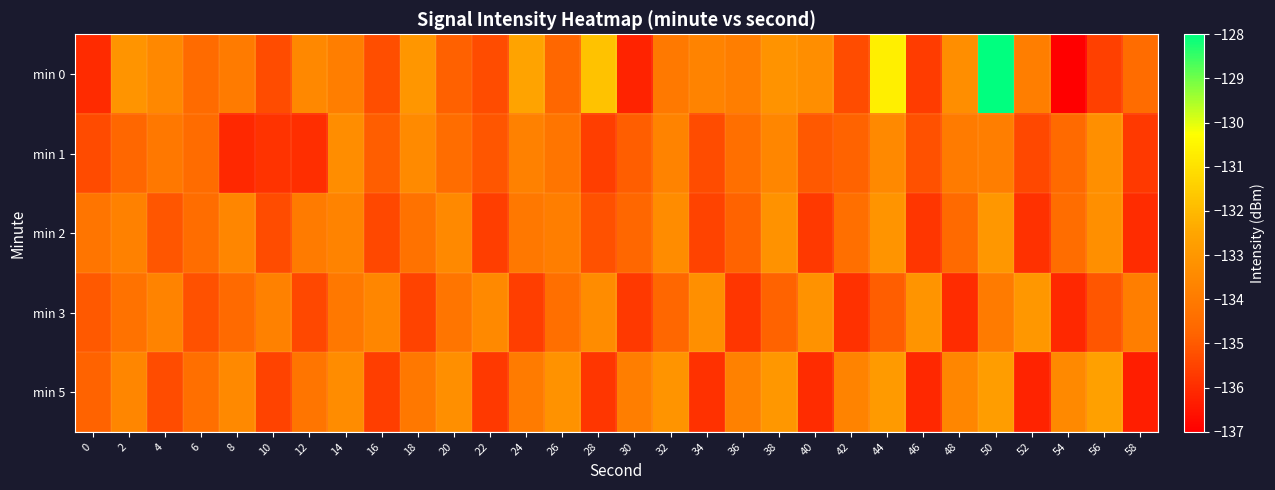

Reading left to right, extract all data points from this chart.

min 0: 0=-136.0	2=-133.1	4=-133.5	6=-134.5	8=-134.0	10=-135.3	12=-133.5	14=-133.9	16=-135.2	18=-133.1	20=-134.8	22=-135.3	24=-132.6	26=-134.7	28=-131.8	30=-136.2	32=-134.1	34=-133.7	36=-133.9	38=-133.1	40=-133.3	42=-135.3	44=-130.6	46=-135.7	48=-133.3	50=-128.0	52=-133.9	54=-137.0	56=-135.6	58=-134.5
min 1: 0=-135.3	2=-134.7	4=-134.1	6=-134.5	8=-136.1	10=-135.9	12=-136.0	14=-133.4	16=-134.9	18=-133.5	20=-134.5	22=-135.1	24=-133.8	26=-134.2	28=-135.6	30=-134.9	32=-133.7	34=-135.3	36=-134.4	38=-133.6	40=-135.0	42=-134.8	44=-133.5	46=-135.2	48=-134.0	50=-133.9	52=-135.4	54=-134.6	56=-133.3	58=-135.7
min 2: 0=-134.2	2=-133.8	4=-135.1	6=-134.5	8=-133.6	10=-135.3	12=-134.0	14=-133.7	16=-135.4	18=-134.3	20=-133.5	22=-135.6	24=-134.1	26=-133.9	28=-135.2	30=-134.7	32=-133.4	34=-135.5	36=-134.8	38=-133.2	40=-135.7	42=-134.4	44=-133.1	46=-135.8	48=-134.6	50=-133.0	52=-135.9	54=-134.5	56=-133.3	58=-136.0
min 3: 0=-135.0	2=-134.3	4=-133.7	6=-135.2	8=-134.6	10=-133.8	12=-135.4	14=-134.1	16=-133.6	18=-135.5	20=-134.2	22=-133.5	24=-135.6	26=-134.4	28=-133.4	30=-135.7	32=-134.7	34=-133.3	36=-135.8	38=-134.8	40=-133.2	42=-135.9	44=-134.9	46=-133.1	48=-136.0	50=-134.0	52=-133.0	54=-136.1	56=-135.1	58=-133.9
min 5: 0=-134.8	2=-133.6	4=-135.3	6=-134.4	8=-133.5	10=-135.5	12=-134.2	14=-133.4	16=-135.6	18=-134.1	20=-133.3	22=-135.7	24=-134.0	26=-133.2	28=-135.8	30=-133.9	32=-133.1	34=-135.9	36=-133.8	38=-133.0	40=-136.0	42=-133.7	44=-132.9	46=-136.1	48=-133.6	50=-132.8	52=-136.2	54=-133.5	56=-132.7	58=-136.3